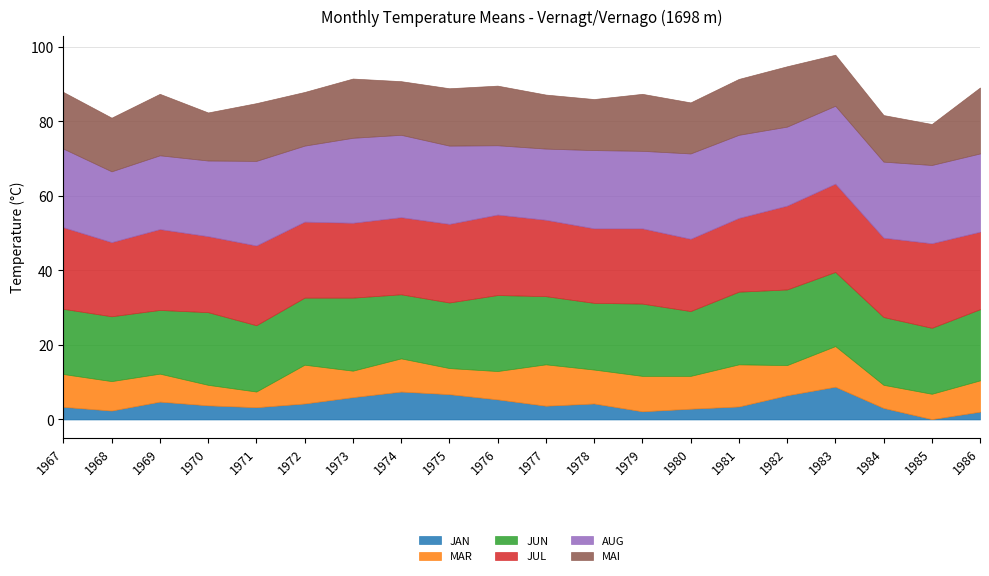

Is the value of AUG at 1984 greater than the value of JUL at 1977?

No